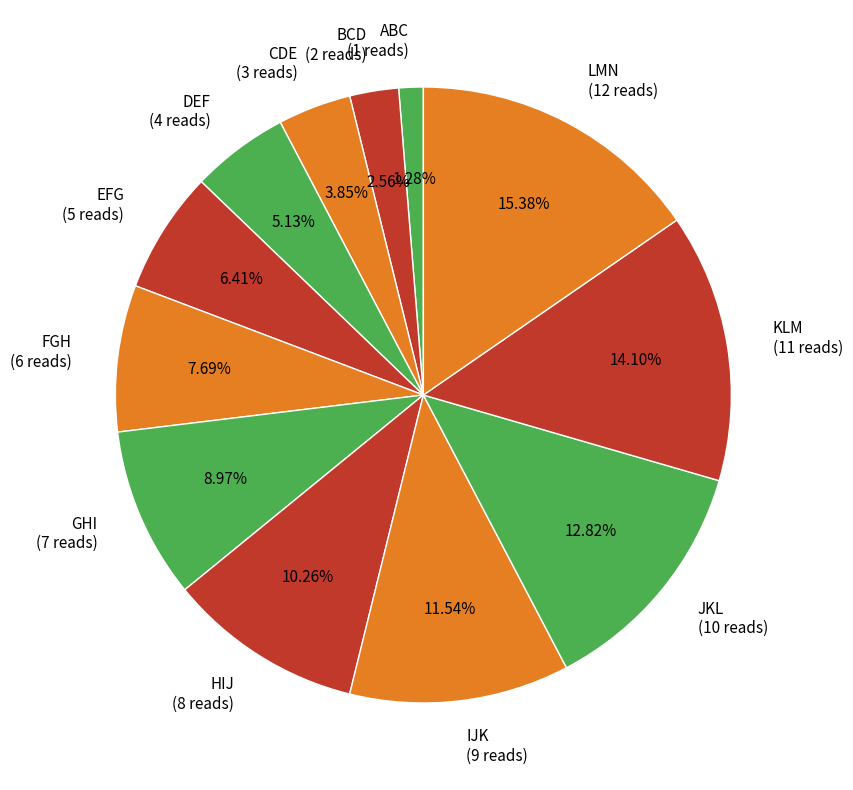

Count the number of slices in the pie.

12